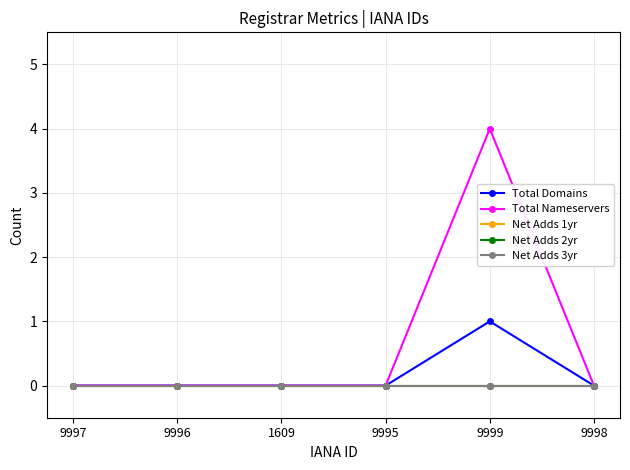

Does the chart have visible grid lines?

Yes